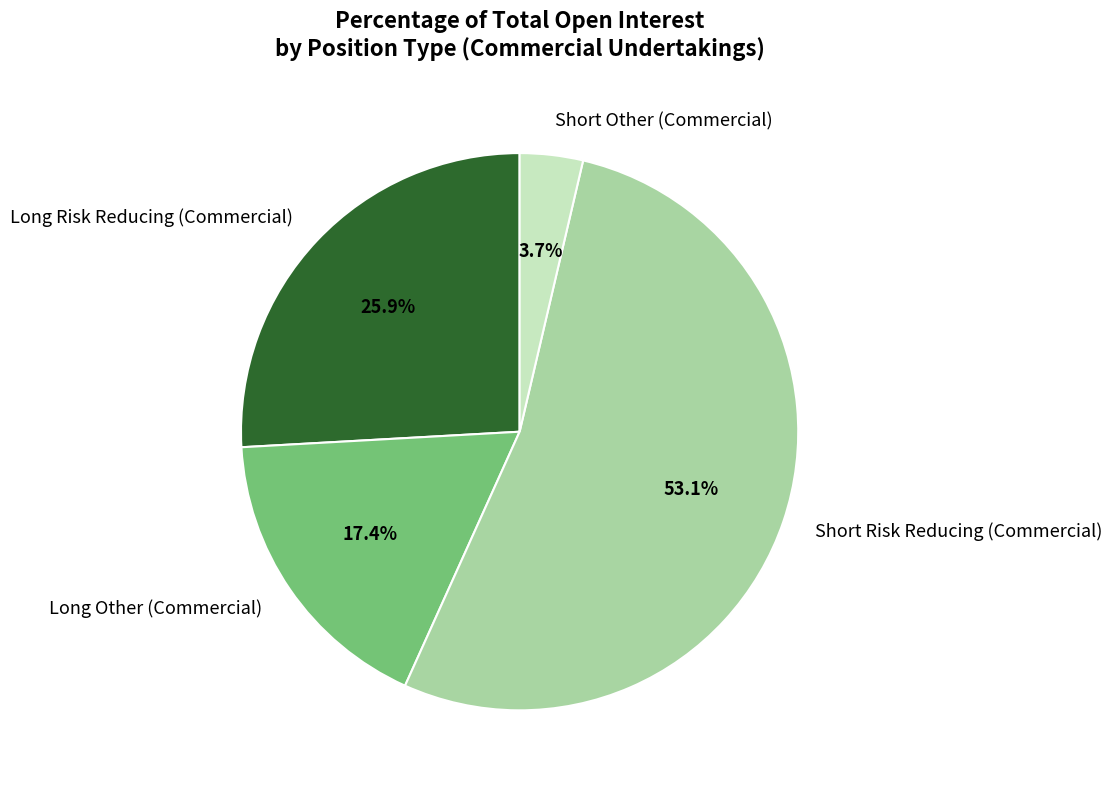

To the nearest percent, what portion does Short Other (Commercial) represent?

4%